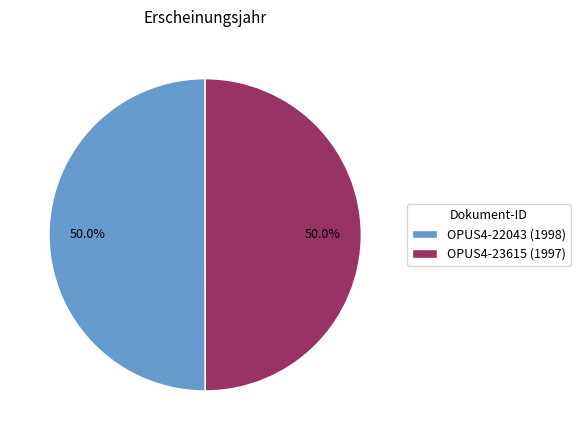

Approximately how many times larger is the value at OPUS4-22043 (1998) compared to OPUS4-23615 (1997)?

1.0